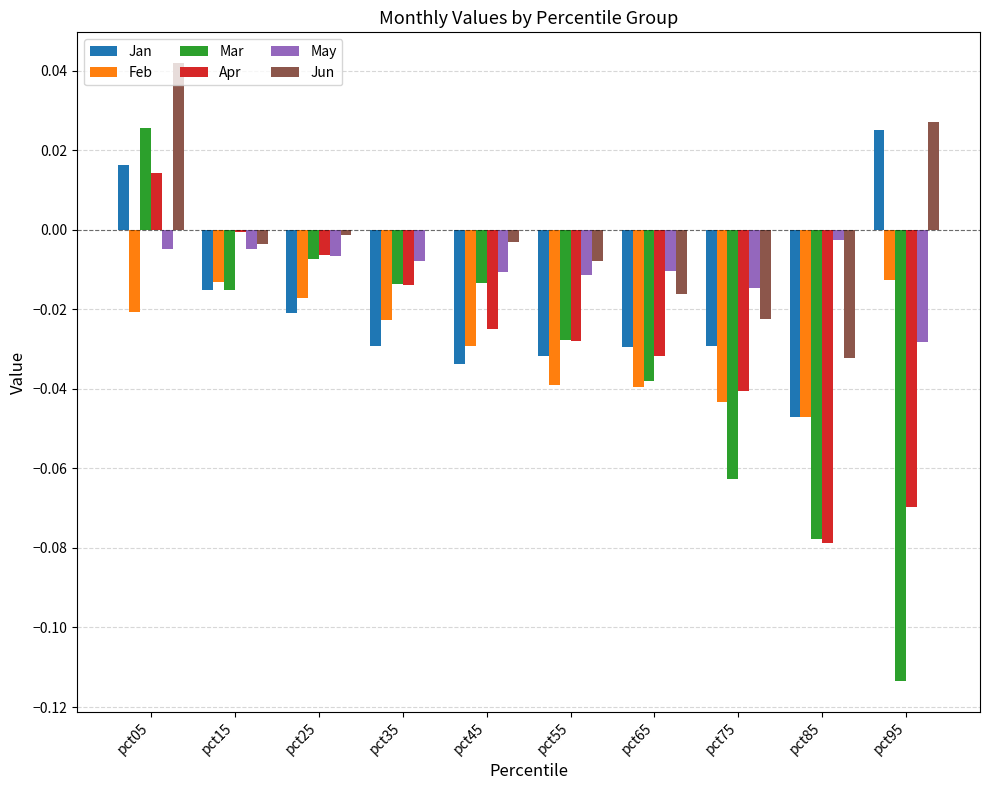

Is it true that Apr equals -0.0 at pct75?

True